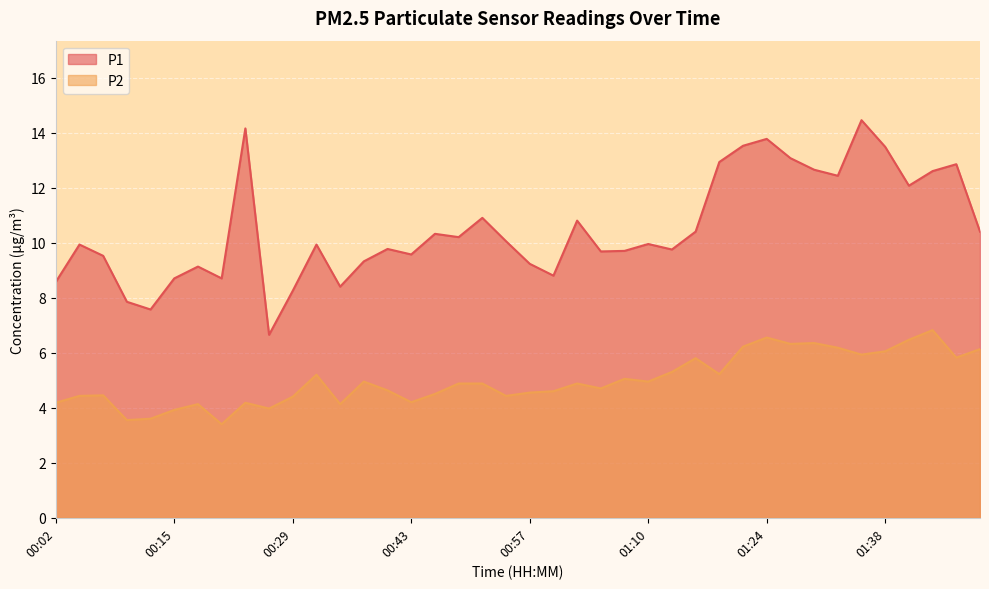

The value of P1 at 01:02 is 10.8. True or false?

True